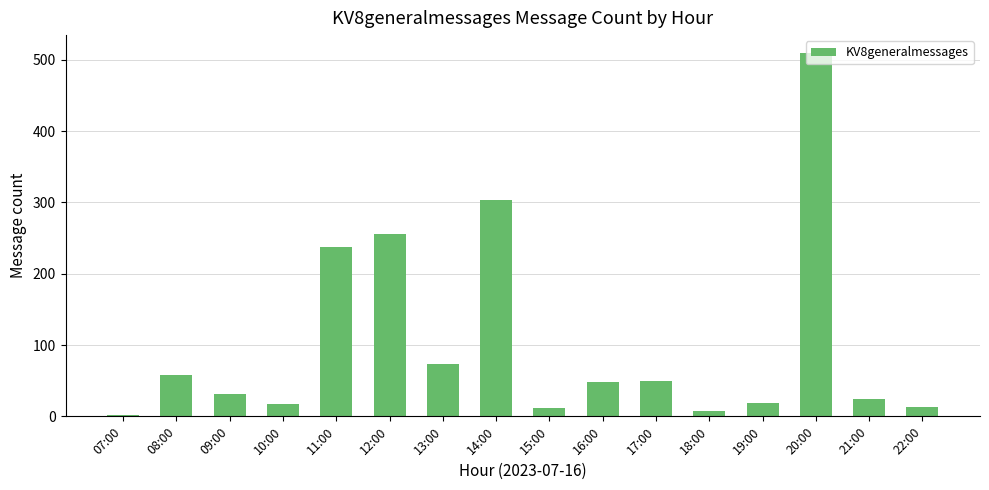

What is the value of the 5th bar from the left?

237